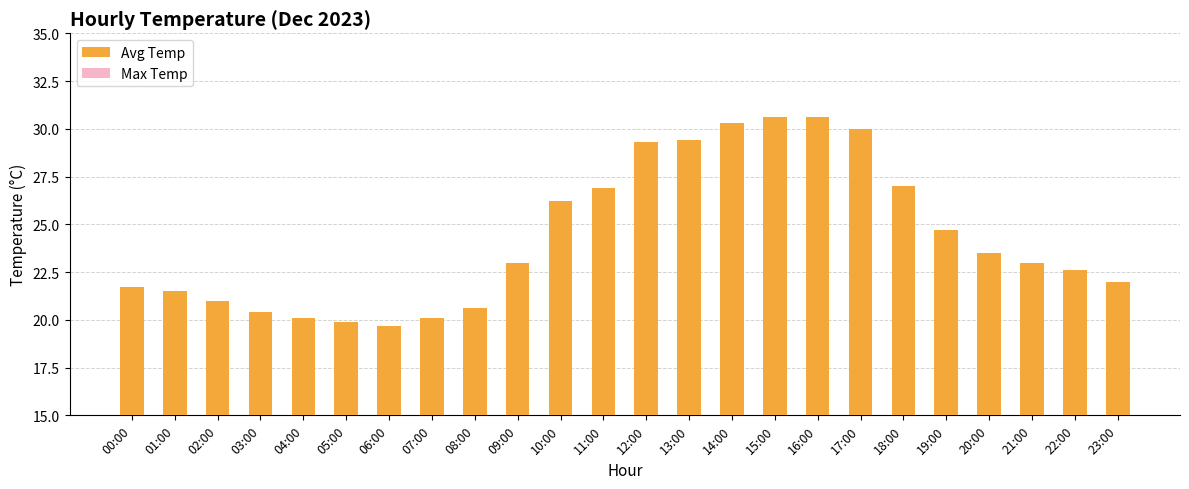

Between 15:00 and 06:00, which is larger?

15:00